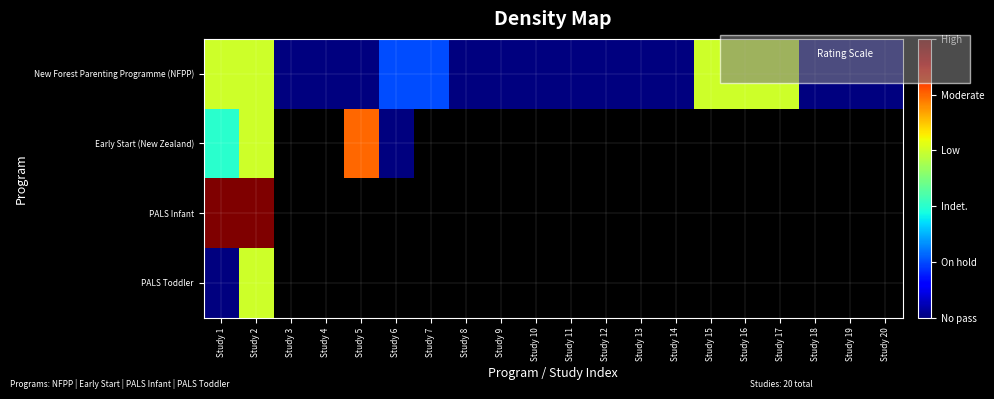

How many values in Early Start (New Zealand) are above zero?

3